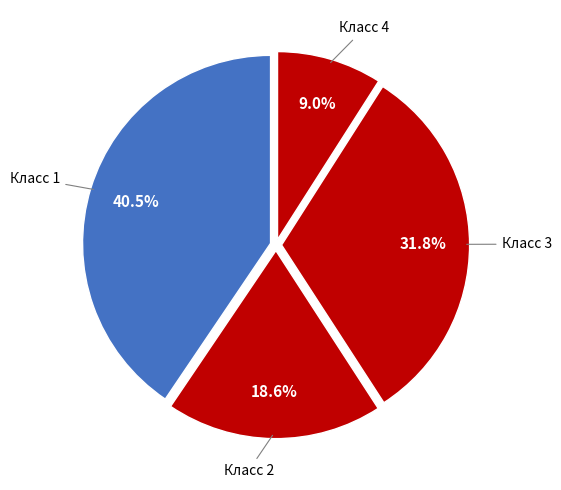

How much of the chart is everything except Класс 4?

91.0%